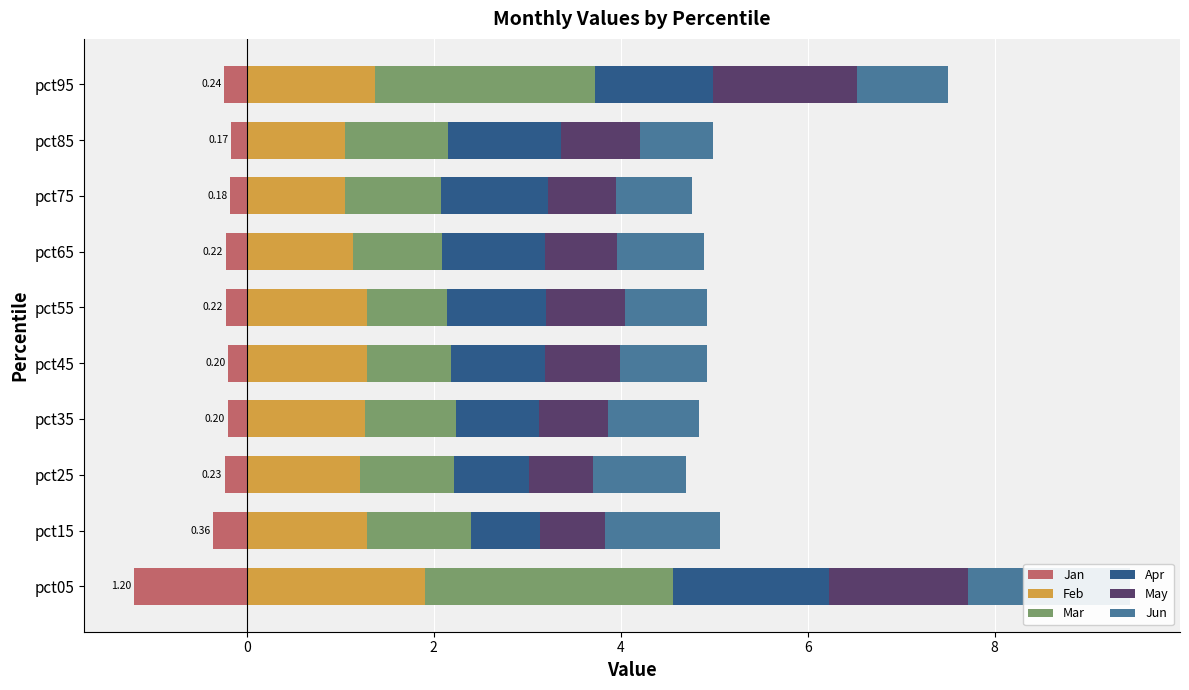

How many May values are between 0 and 1?

8